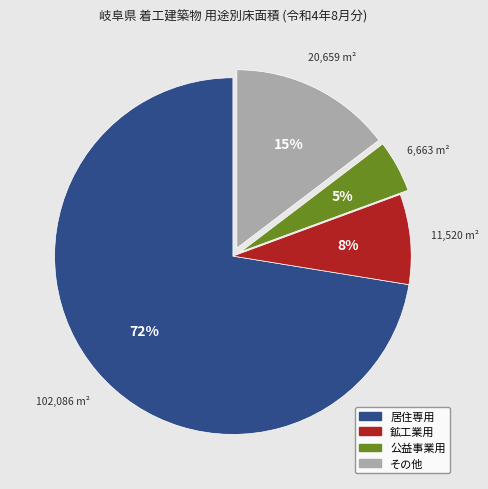

To the nearest percent, what portion does 鉱工業用 represent?

8%